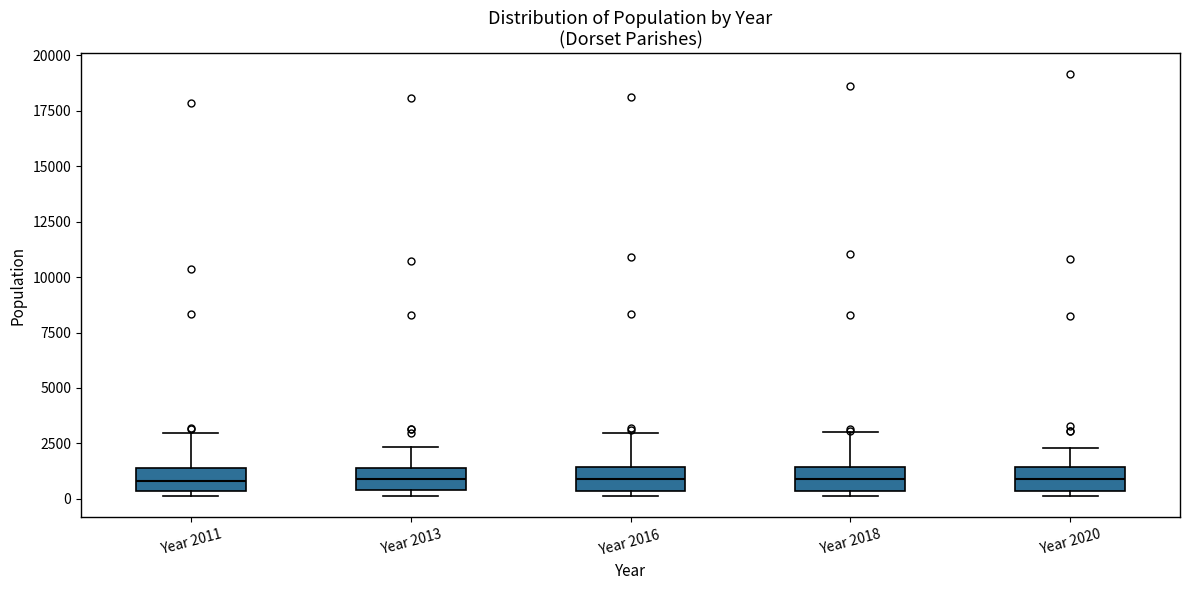

Reading left to right, read every box against the y-axis: the position of its median line, the range the box covers, and the ends of its whiskers. The values are not printed on the chart, so give them approximately, as read against the axis.

Year 2011: median 1000, box 500 to 1500, whiskers 0 to 3000
Year 2013: median 1000, box 500 to 1500, whiskers 0 to 2500
Year 2016: median 1000, box 500 to 1500, whiskers 0 to 3000
Year 2018: median 1000, box 500 to 1500, whiskers 0 to 3000
Year 2020: median 1000, box 500 to 1500, whiskers 0 to 2500